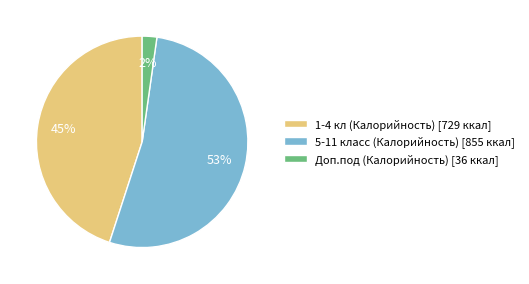

To the nearest percent, what is the combined percentage of Доп.под (Калорийность) and 1-4 кл (Калорийность)?

47%